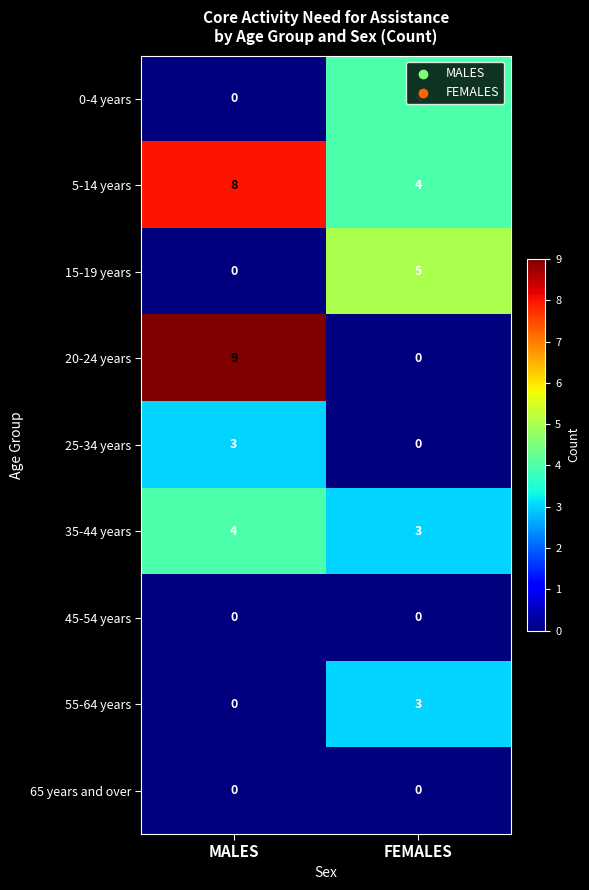

What is the difference between the 0-4 years values at MALES and FEMALES?

4